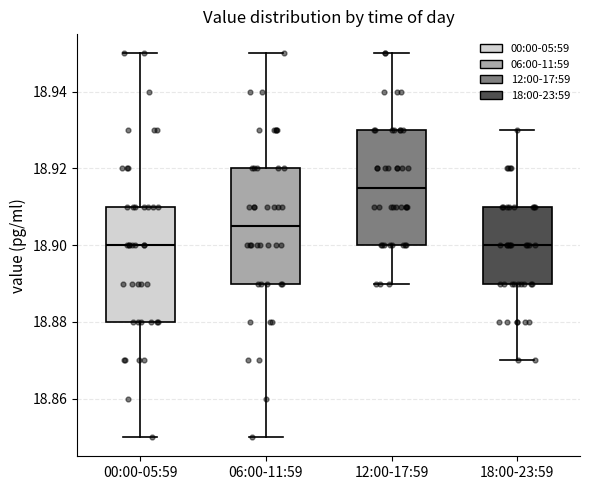

Reading left to right, transcribe this box plot: for each box, give where its median line is, the range the box spans, and where its two whiskers end, as read against the y-axis. The values are not printed on the chart, so give them approximately, as read against the axis.

00:00-05:59: median 18.900, box 18.880 to 18.910, whiskers 18.850 to 18.950
06:00-11:59: median 18.906, box 18.890 to 18.920, whiskers 18.850 to 18.950
12:00-17:59: median 18.916, box 18.900 to 18.930, whiskers 18.890 to 18.950
18:00-23:59: median 18.900, box 18.890 to 18.910, whiskers 18.870 to 18.930